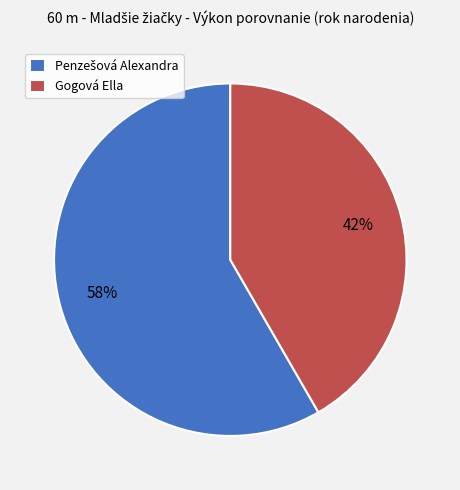

Which category has the smallest portion of the pie?

Gogová Ella